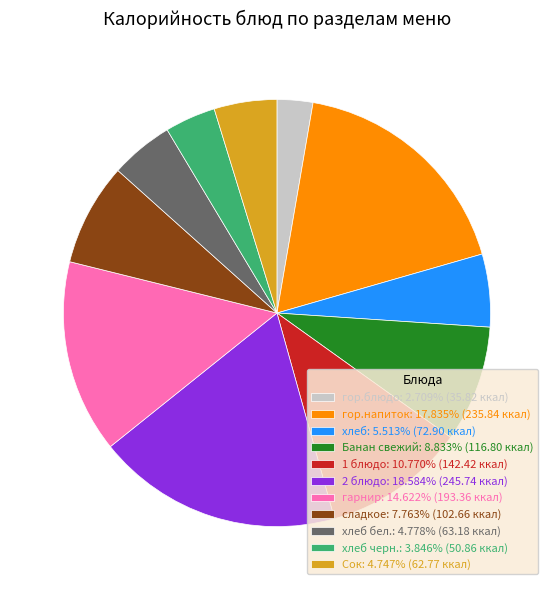

Is Банан свежий: 8.833% (116.80 ккал) the majority of the pie?

No